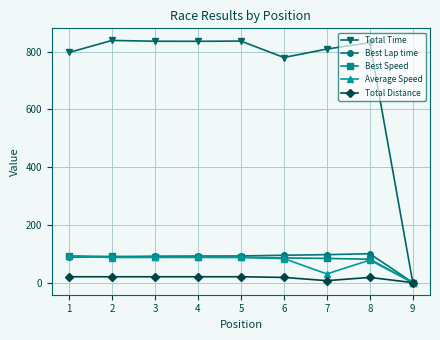

Which series has the widest spread of values?

Total Time